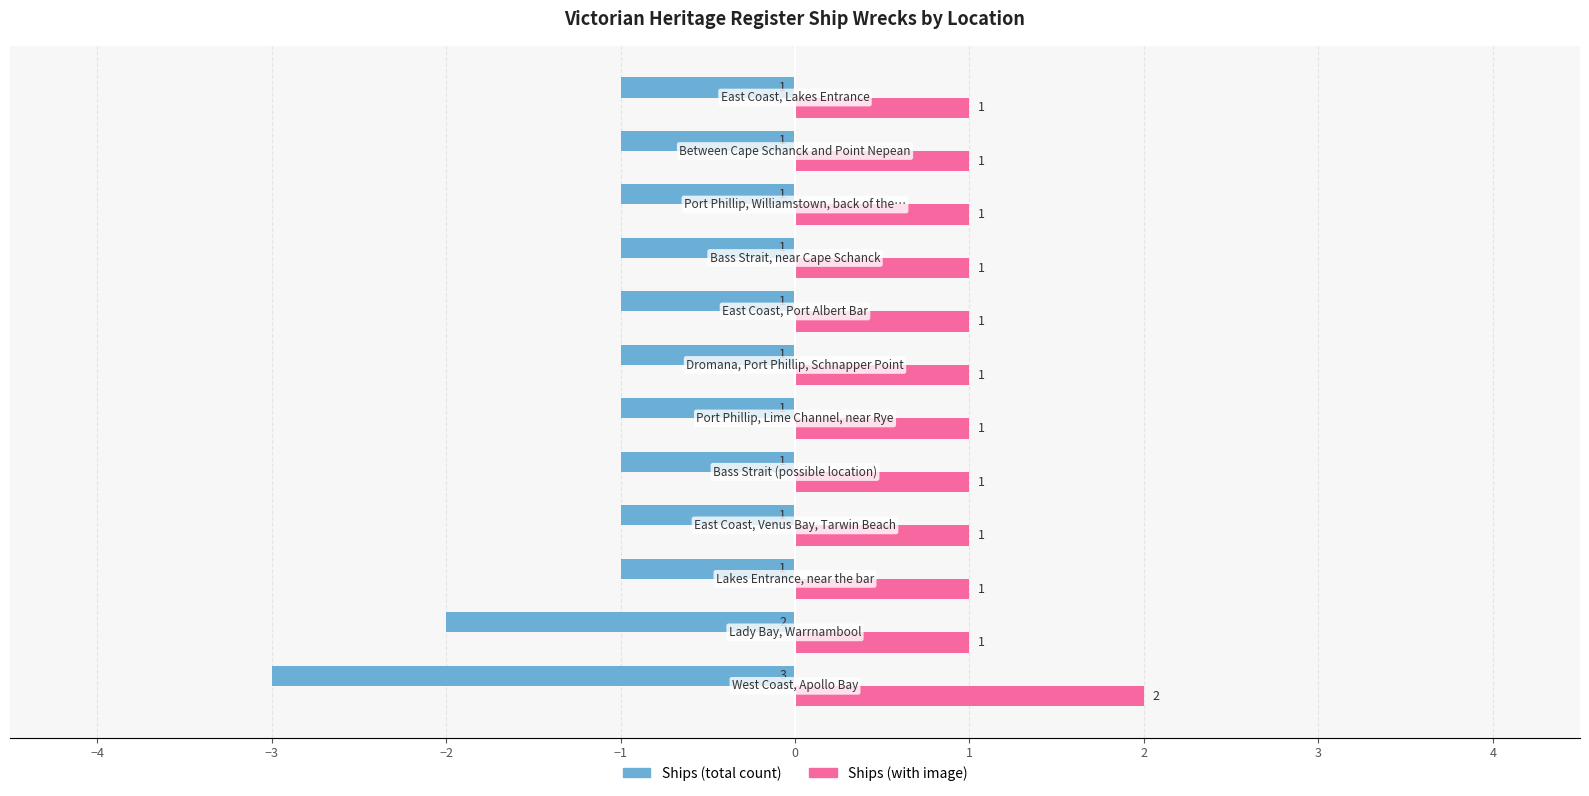

Which series has the widest spread of values?

Ships (total count)